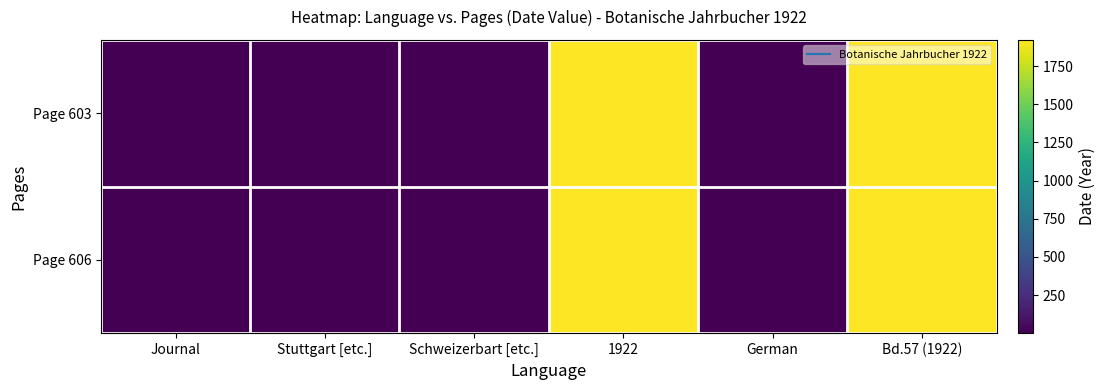

Rank the series at 1922 from lowest to highest value.

Page 603, Page 606